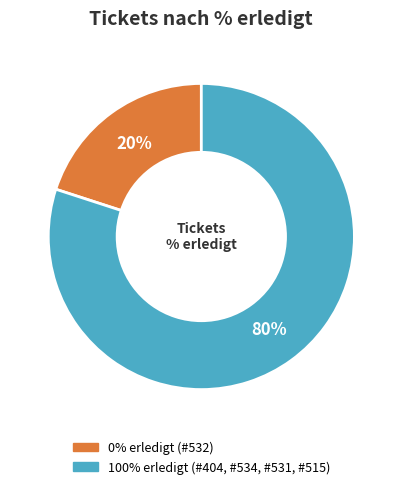

Rank the categories by value from lowest to highest.

0% erledigt (#532), 100% erledigt (#404, #534, #531, #515)